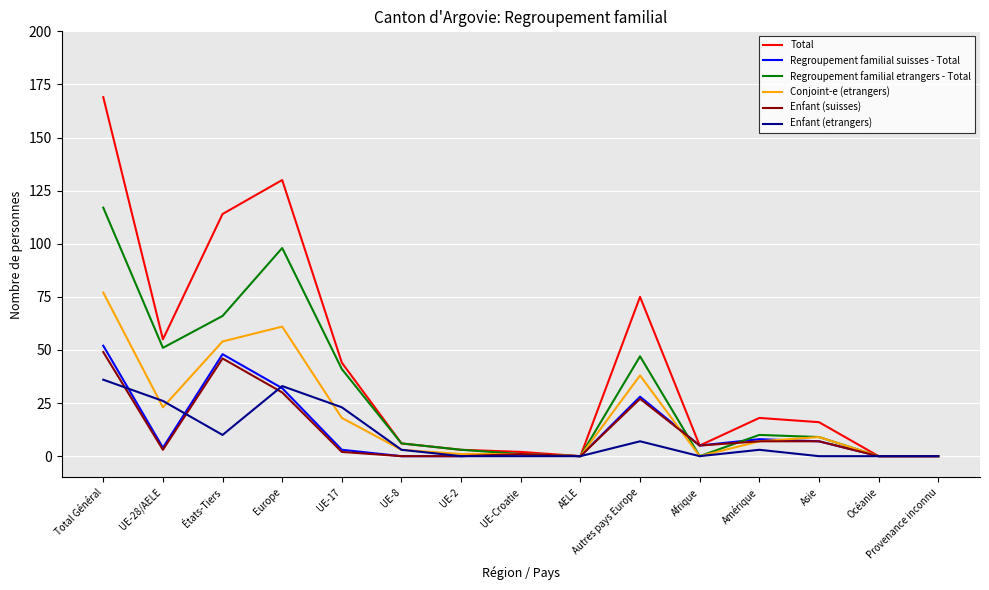

At how many categories does at least one series exceed 125?

2